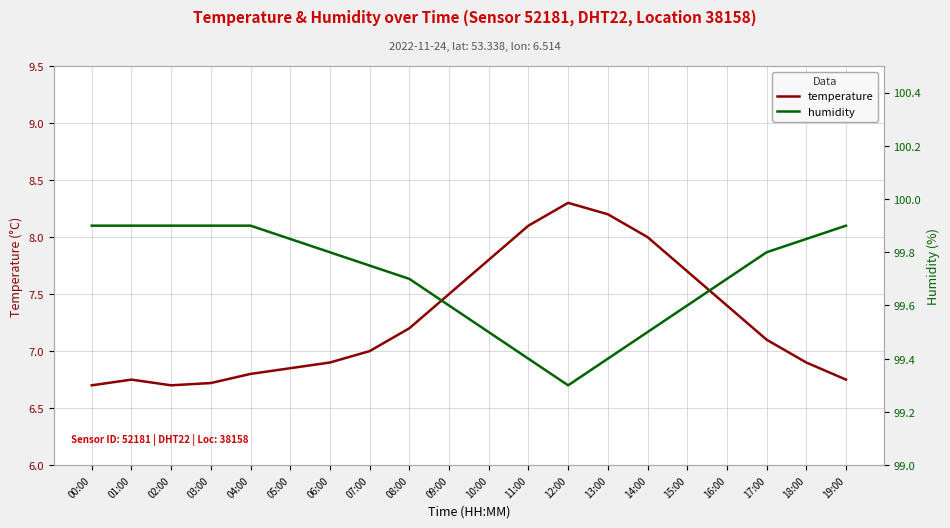

What is the label of the 5th point from the left?

04:00